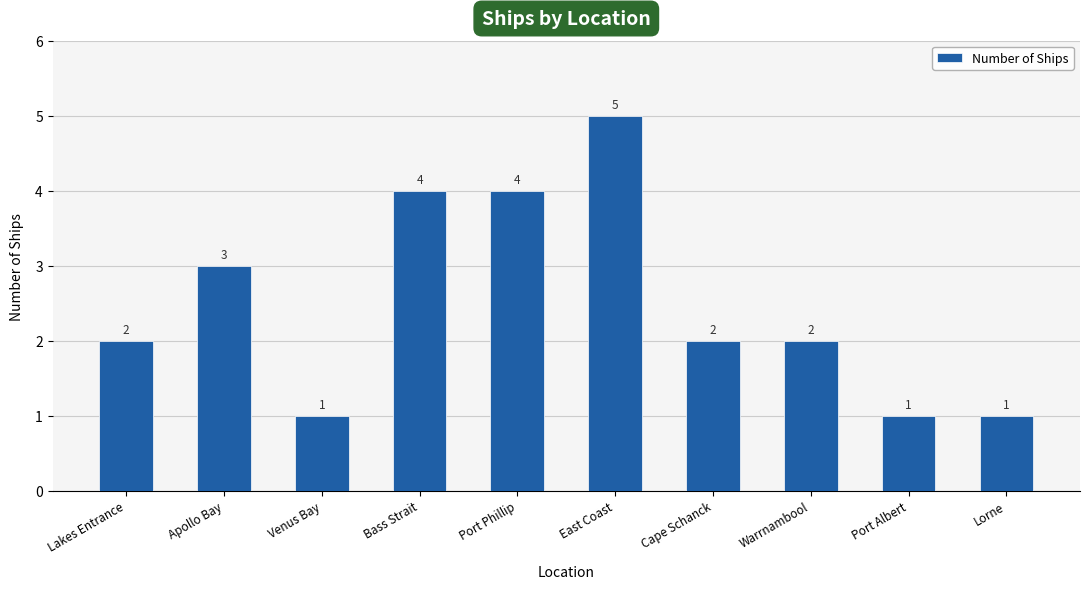

What value does the data have at Port Albert?

1